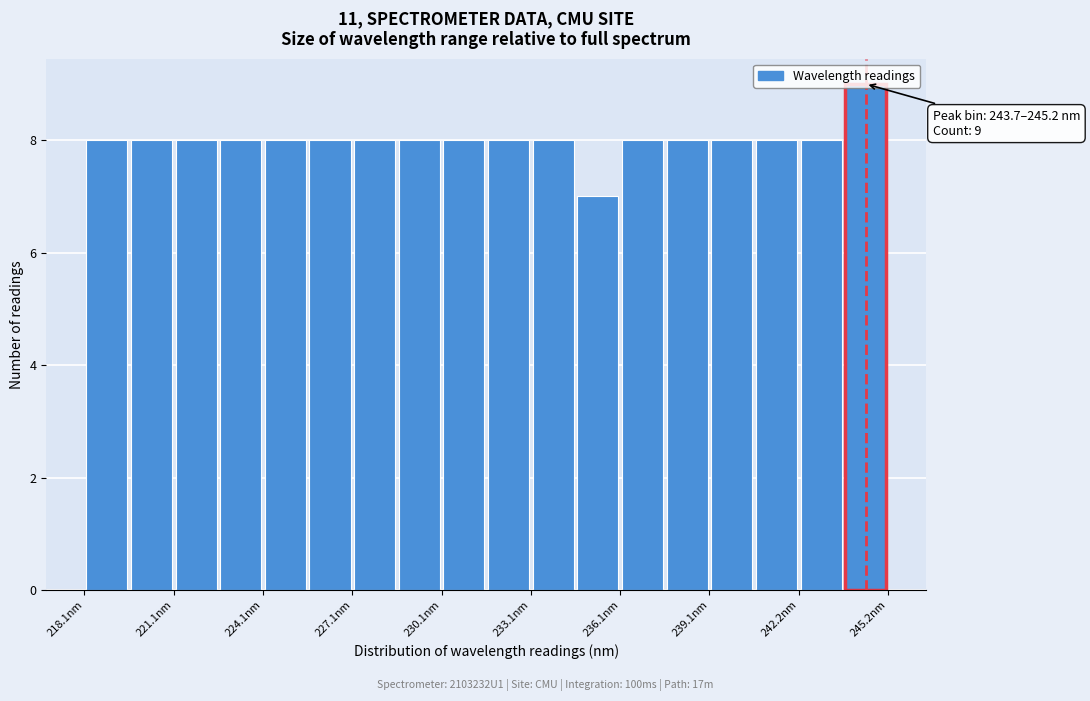

Read against the x-axis, roughly where is the centre of the tallest bar?

244.5